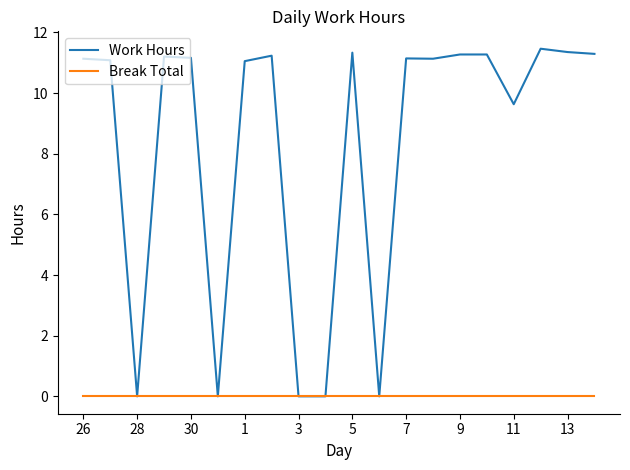

Which series has the largest total across all categories?

Work Hours